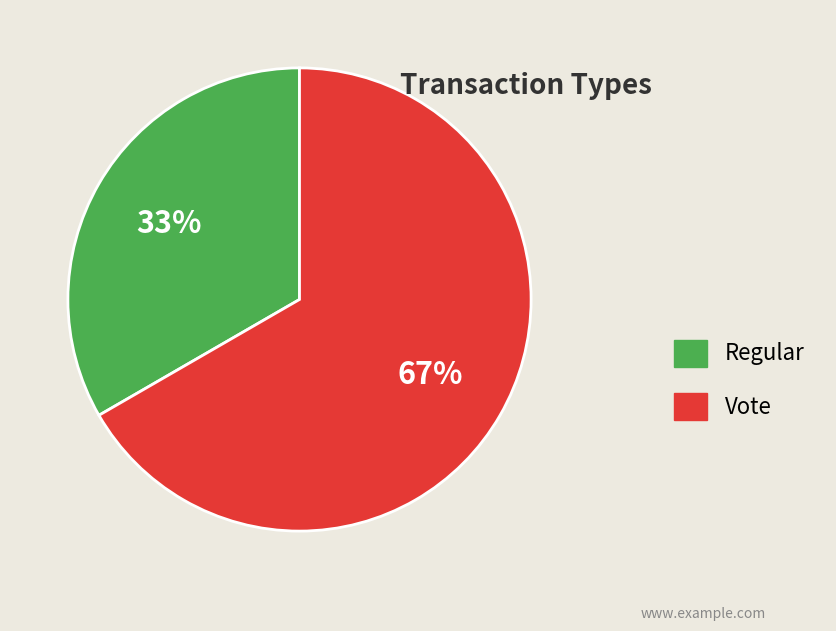

To the nearest percent, what is the combined percentage of Vote and Regular?

100%